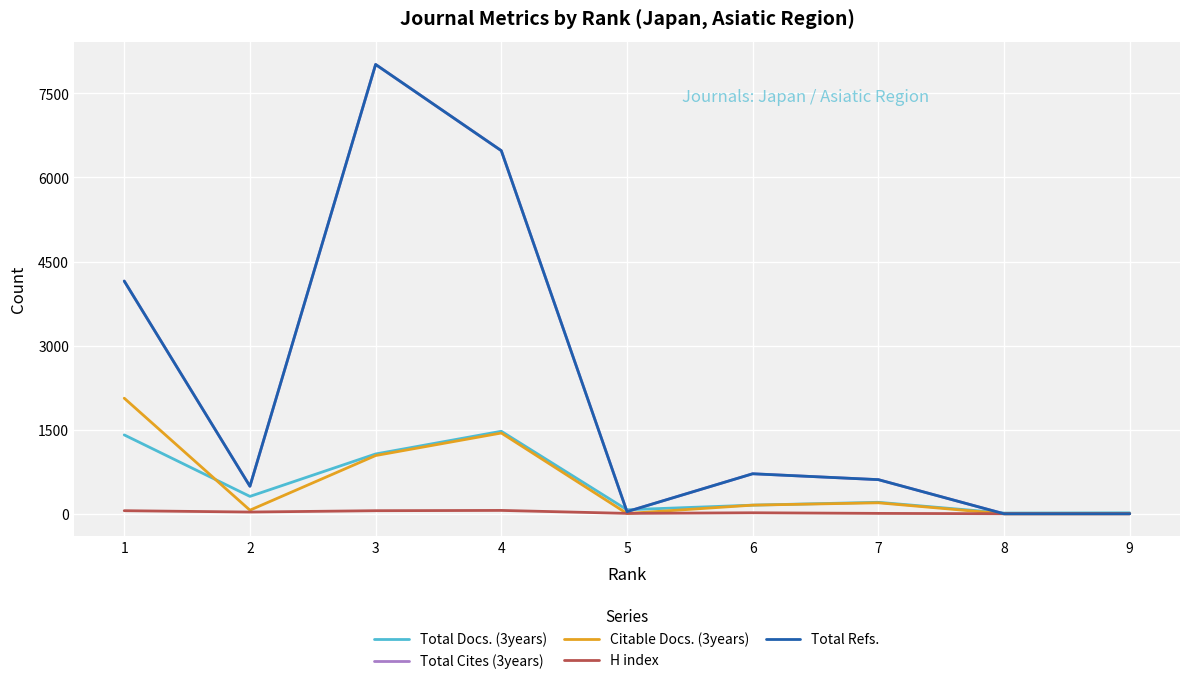

Is this an area chart (filled region under the line)?

No